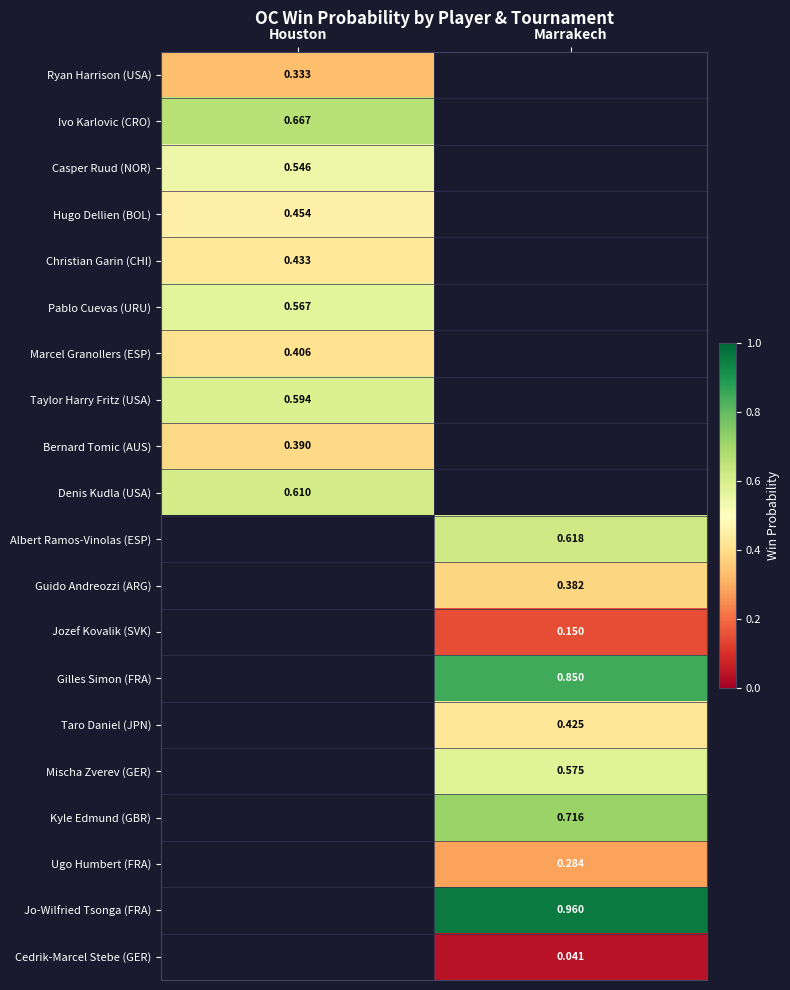

Is the value of Taylor Harry Fritz (USA) at Houston greater than the value of Ivo Karlovic (CRO) at Houston?

No